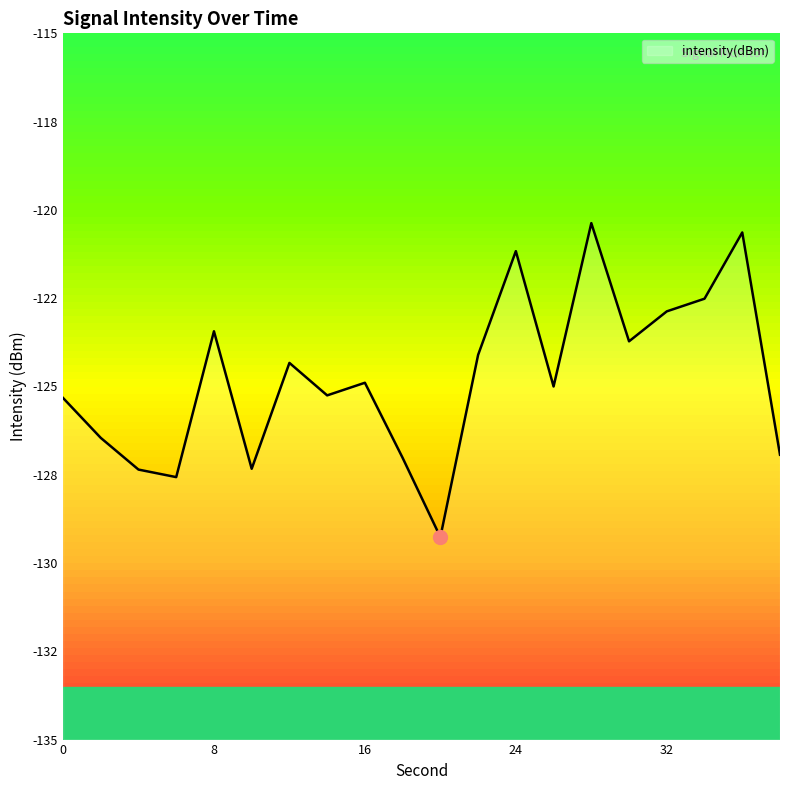

What is the average value?

-124.8